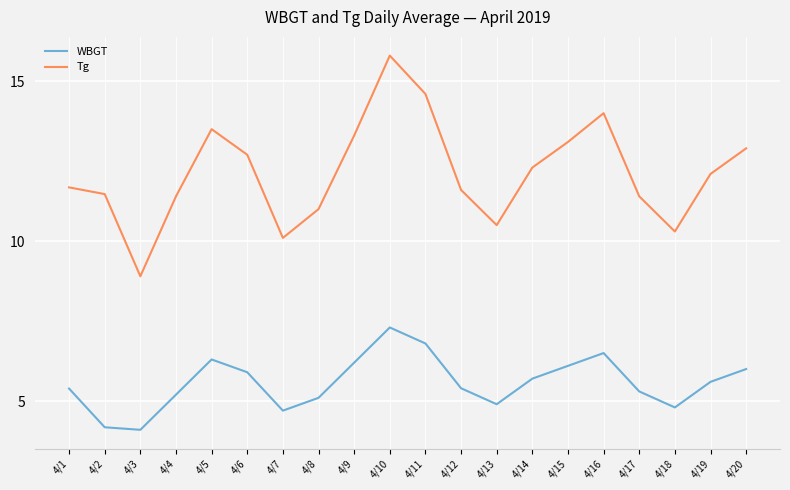

What is the difference between the maximum and second lowest values in the WBGT series?

3.1